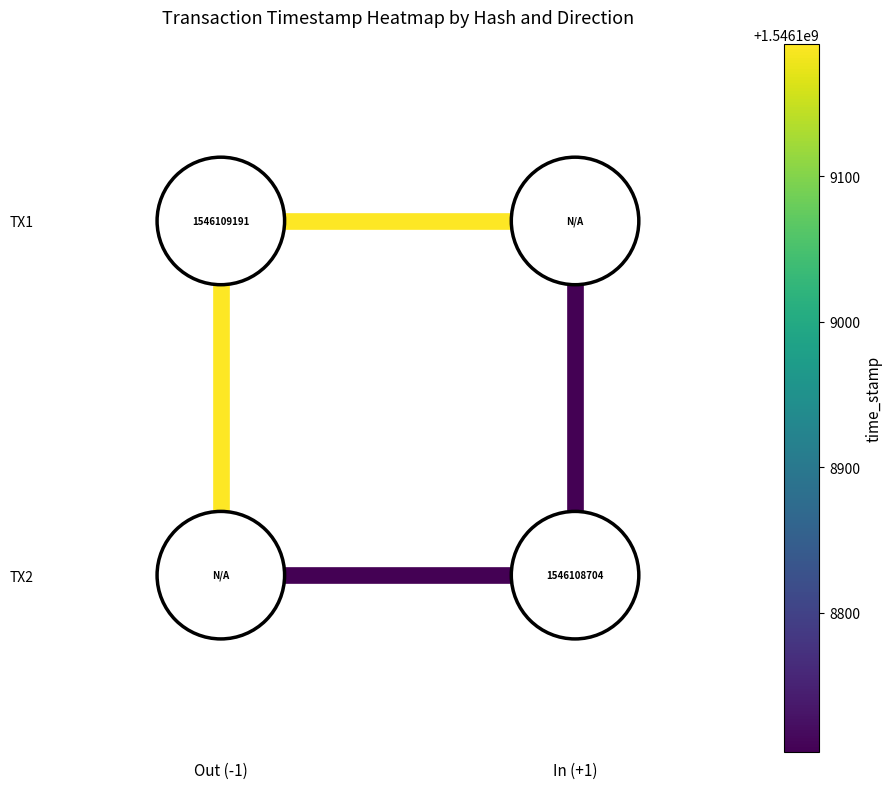

How many data points does each series have?

2